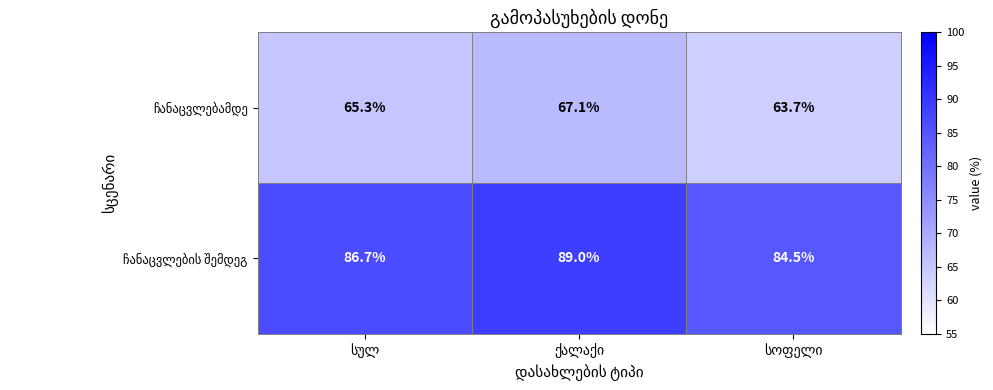

What is the maximum value shown in the chart?

89.0